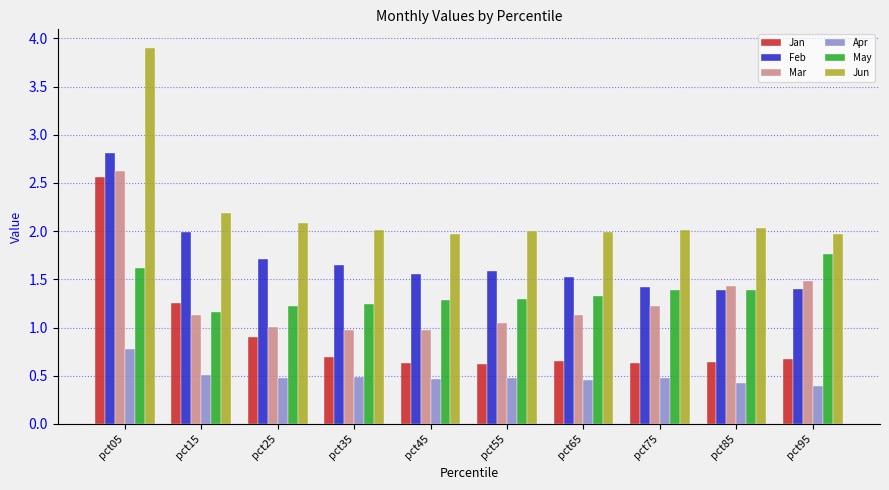

What is the approximate value of Feb at pct65?

1.5